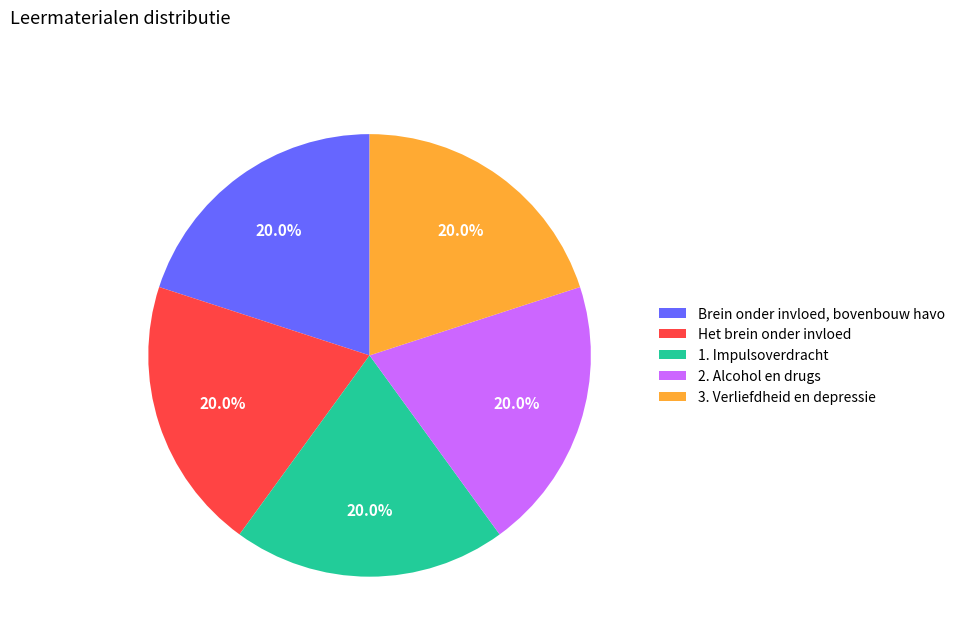

How many segments does this pie chart have?

5